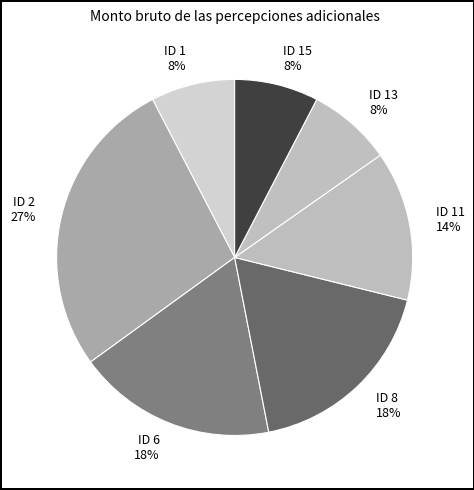

Is ID 6 the majority of the pie?

No